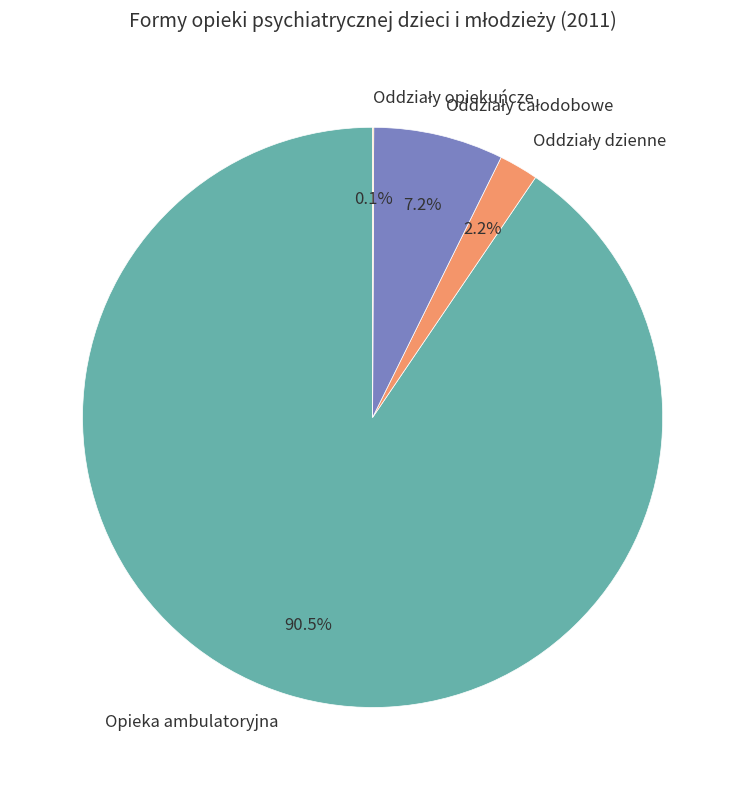

Is Opieka ambulatoryjna the majority of the pie?

Yes